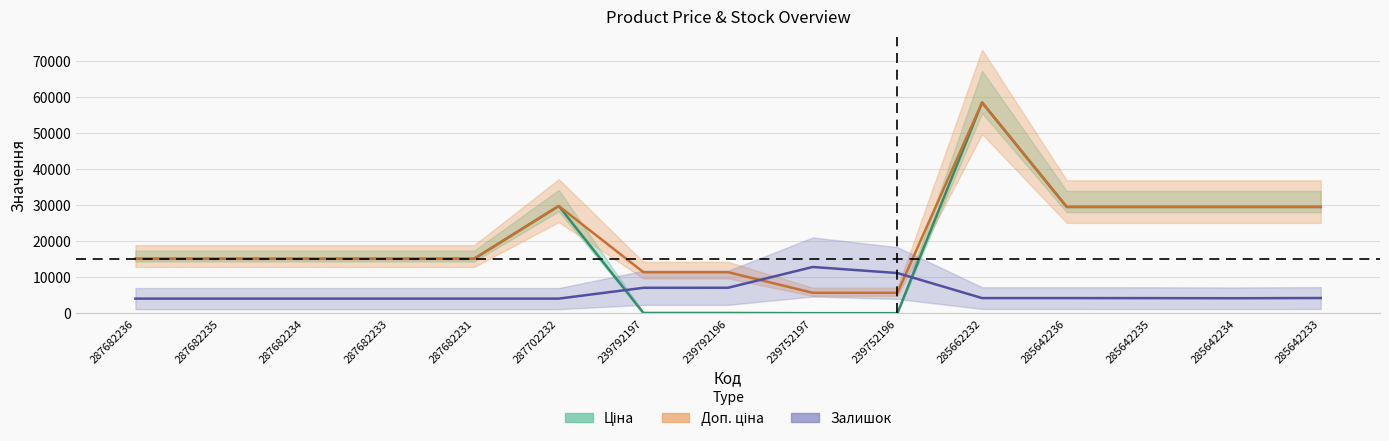

What is the label of the 3rd point from the right?

285642235